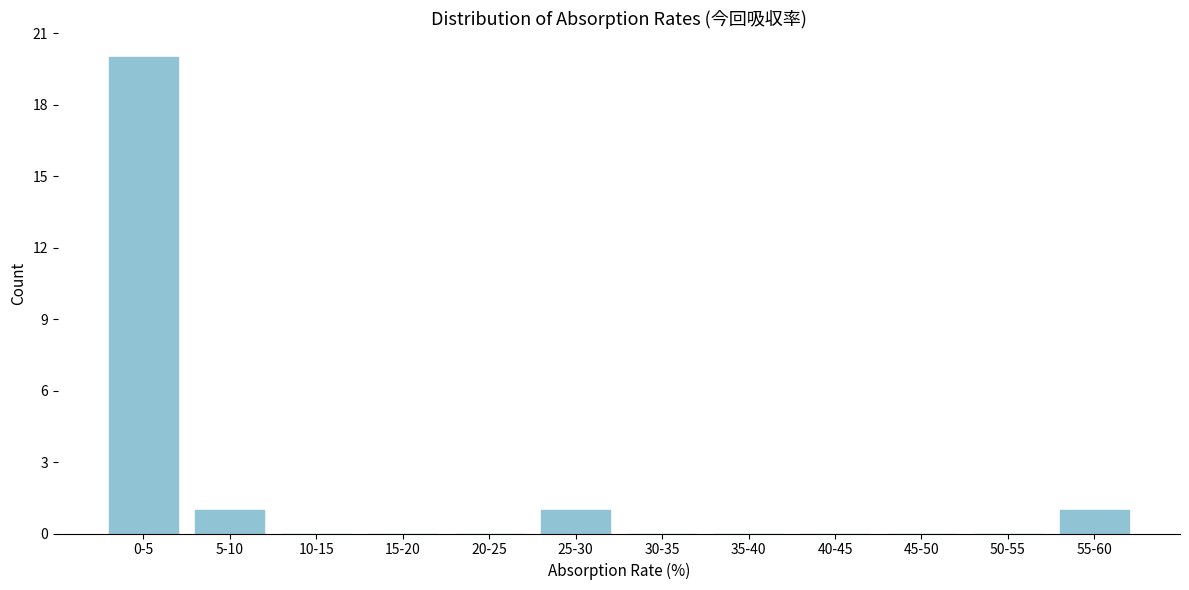

Reading right to left, extract all data points from this chart.

55-60=1	50-55=0	45-50=0	40-45=0	35-40=0	30-35=0	25-30=1	20-25=0	15-20=0	10-15=0	5-10=1	0-5=20